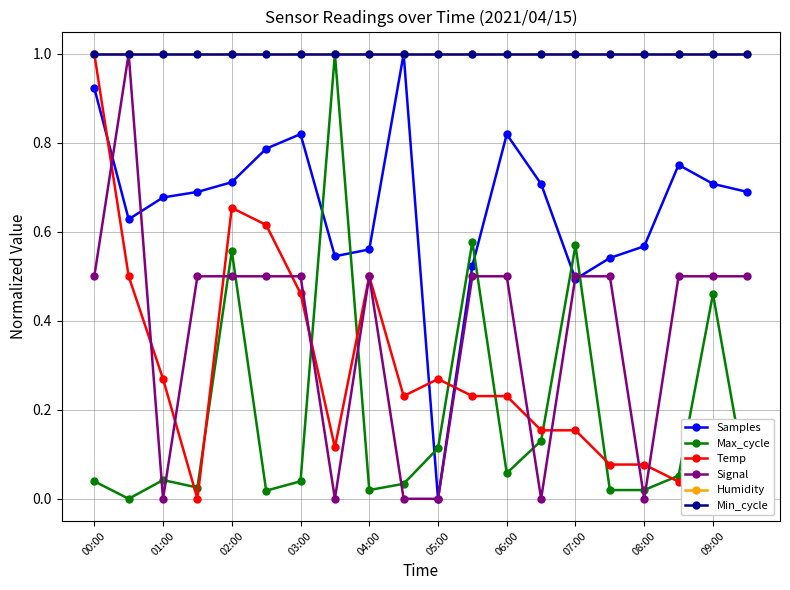

True or false: Max_cycle has a value of 0.0 at 03:00.

False